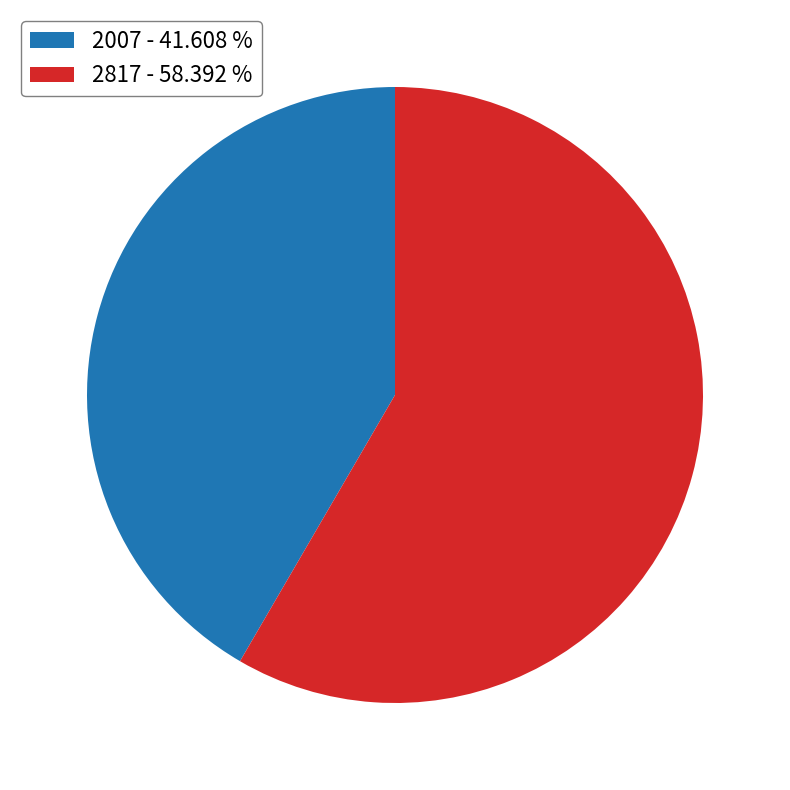

Does 2817 - 58.392 % account for over 50% of the chart?

Yes